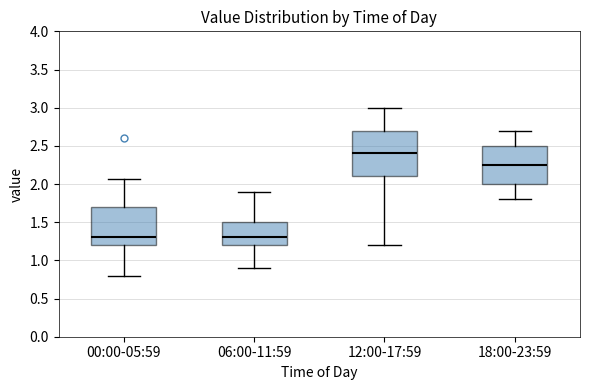

Comparing the boxes themselves (not the whiskers), which one is the tallest?

12:00-17:59